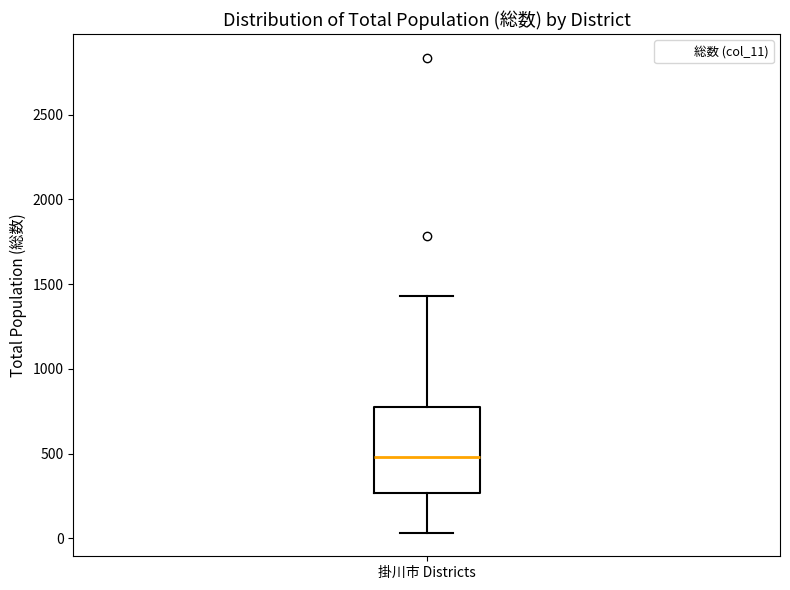

Transcribe this box plot: give where the median line is, the range the box spans, and where the two whiskers end, as read against the y-axis. The values are not printed on the chart, so give them approximately, as read against the axis.

median 500, box 250 to 750, whiskers 50 to 1450